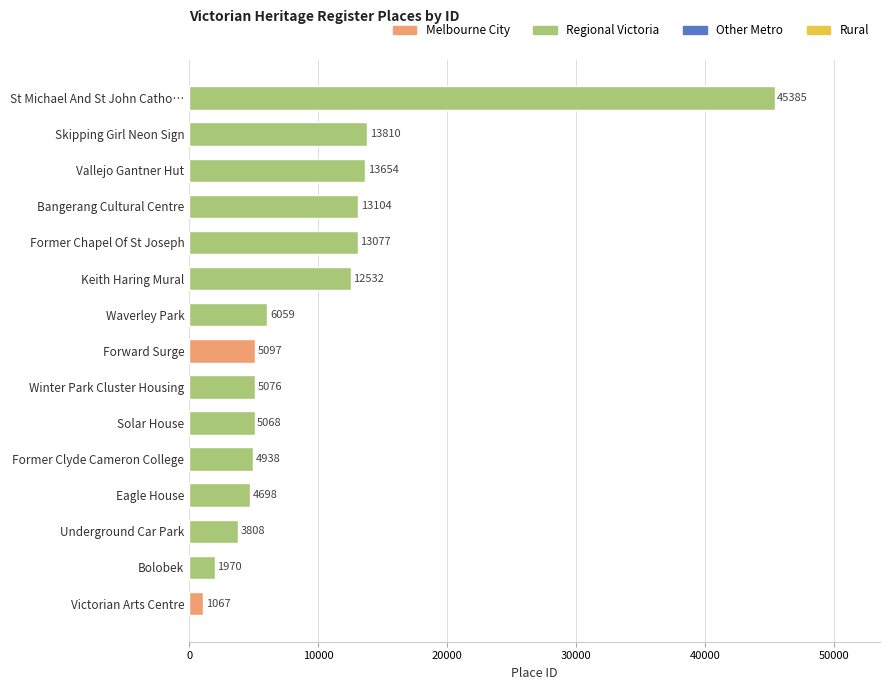

How many bars are there in total?

15